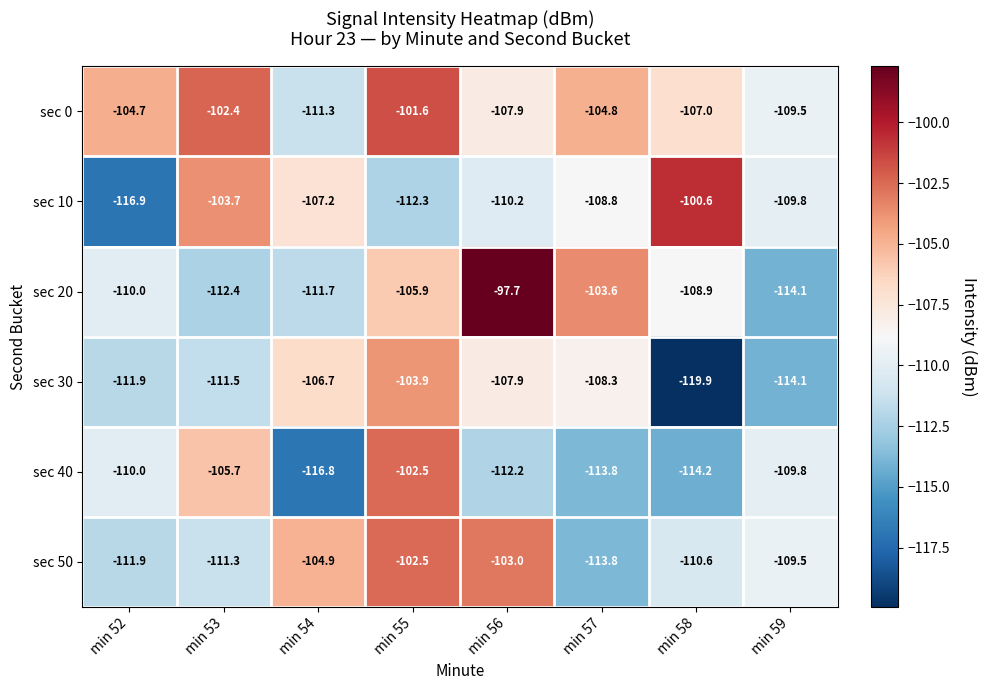

Is the value of sec 50 at min 55 greater than the value of sec 20 at min 54?

Yes